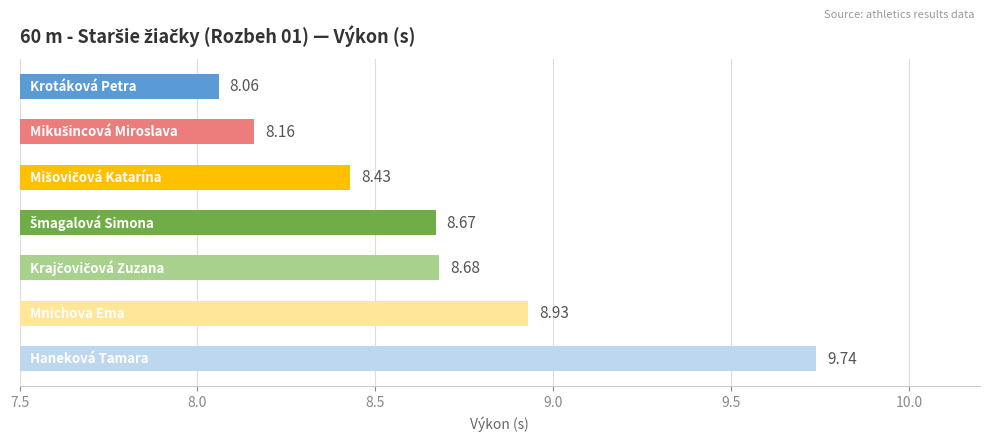

Count the number of categories in the chart.

7